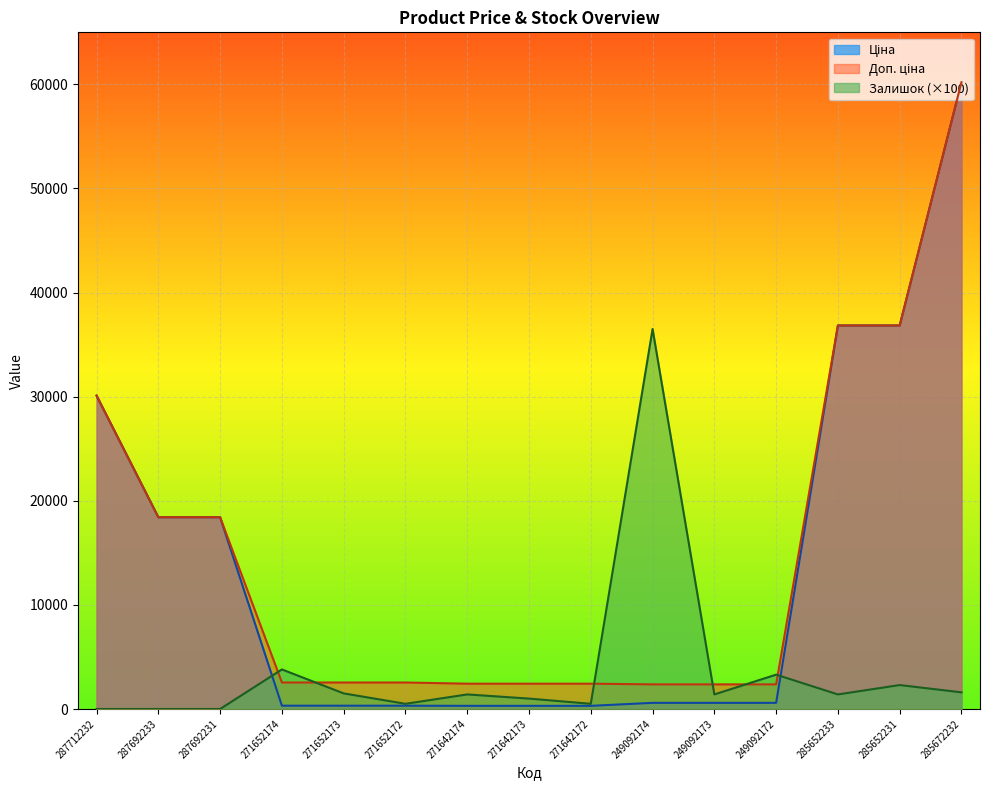

What is the label of the 8th point from the left?

271642173